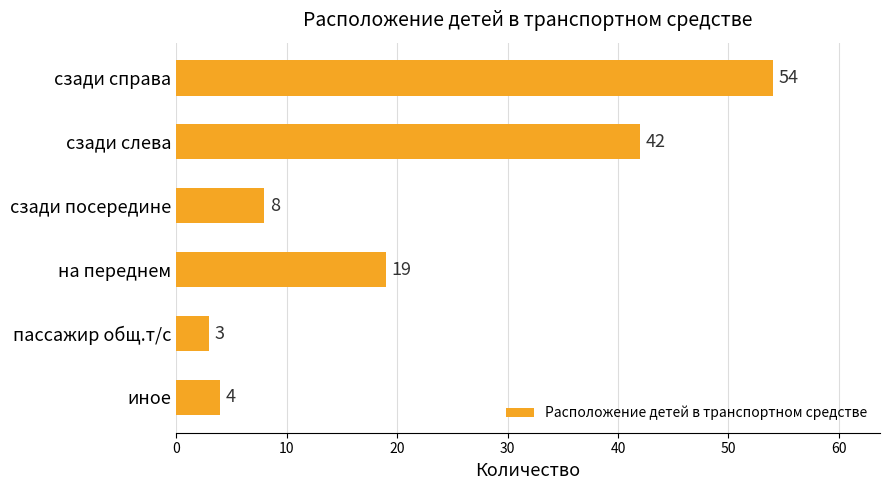

What is the difference between the second highest and second lowest values?

38